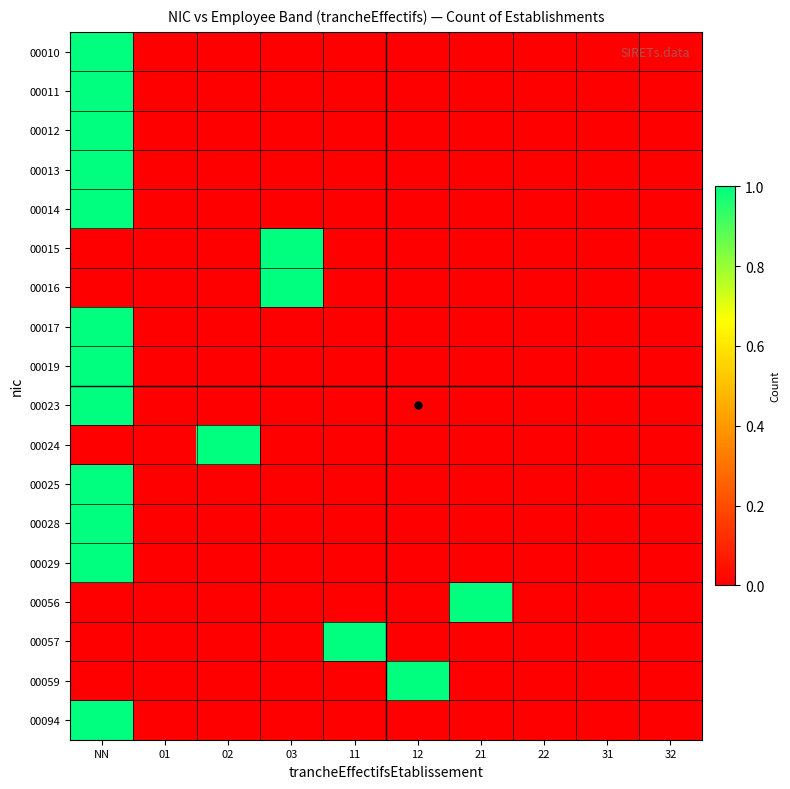

Reading right to left, transcribe all the data shown in this chart.

00010: 32=0	31=0	22=0	21=0	12=0	11=0	03=0	02=0	01=0	NN=1
00011: 32=0	31=0	22=0	21=0	12=0	11=0	03=0	02=0	01=0	NN=1
00012: 32=0	31=0	22=0	21=0	12=0	11=0	03=0	02=0	01=0	NN=1
00013: 32=0	31=0	22=0	21=0	12=0	11=0	03=0	02=0	01=0	NN=1
00014: 32=0	31=0	22=0	21=0	12=0	11=0	03=0	02=0	01=0	NN=1
00015: 32=0	31=0	22=0	21=0	12=0	11=0	03=1	02=0	01=0	NN=0
00016: 32=0	31=0	22=0	21=0	12=0	11=0	03=1	02=0	01=0	NN=0
00017: 32=0	31=0	22=0	21=0	12=0	11=0	03=0	02=0	01=0	NN=1
00019: 32=0	31=0	22=0	21=0	12=0	11=0	03=0	02=0	01=0	NN=1
00023: 32=0	31=0	22=0	21=0	12=0	11=0	03=0	02=0	01=0	NN=1
00024: 32=0	31=0	22=0	21=0	12=0	11=0	03=0	02=1	01=0	NN=0
00025: 32=0	31=0	22=0	21=0	12=0	11=0	03=0	02=0	01=0	NN=1
00028: 32=0	31=0	22=0	21=0	12=0	11=0	03=0	02=0	01=0	NN=1
00029: 32=0	31=0	22=0	21=0	12=0	11=0	03=0	02=0	01=0	NN=1
00056: 32=0	31=0	22=0	21=1	12=0	11=0	03=0	02=0	01=0	NN=0
00057: 32=0	31=0	22=0	21=0	12=0	11=1	03=0	02=0	01=0	NN=0
00059: 32=0	31=0	22=0	21=0	12=1	11=0	03=0	02=0	01=0	NN=0
00094: 32=0	31=0	22=0	21=0	12=0	11=0	03=0	02=0	01=0	NN=1